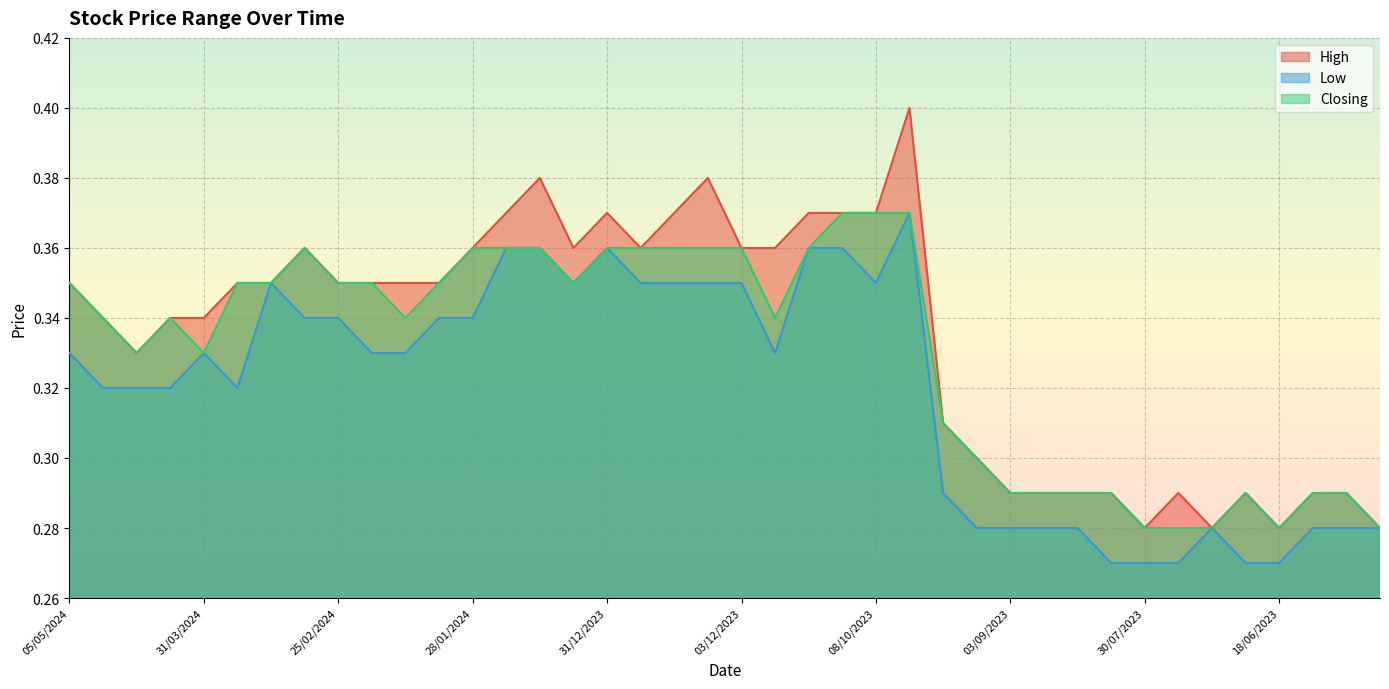

At which category is the sum across all series the highest?

01/10/2023